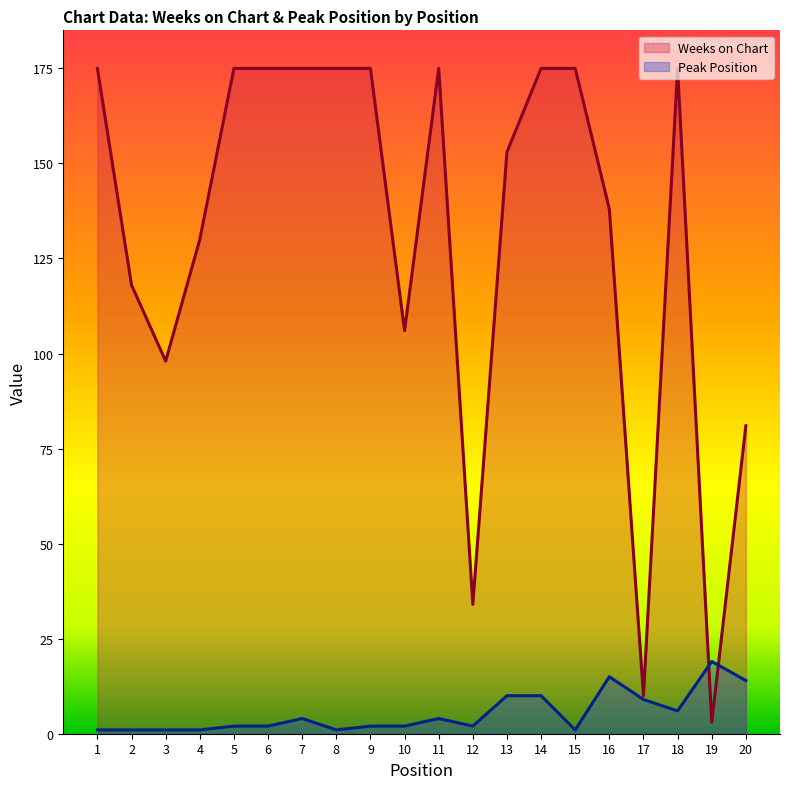

Which series changed the most between 10 and 17?

Weeks on Chart